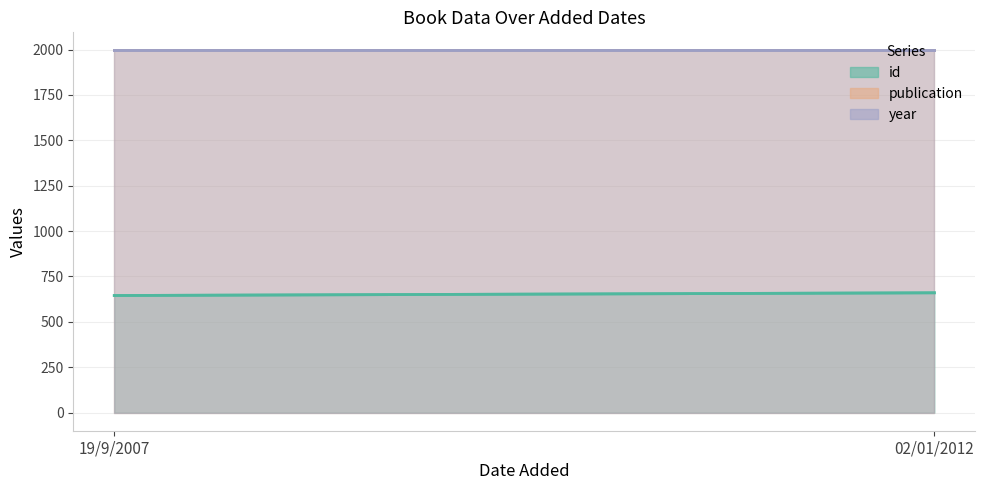

Rank the series at 19/9/2007 from lowest to highest value.

id, publication, year